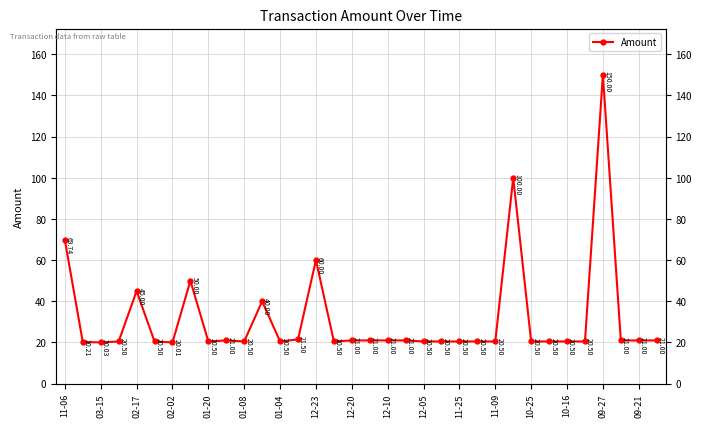

What is the difference between the maximum and second lowest values?

130.0